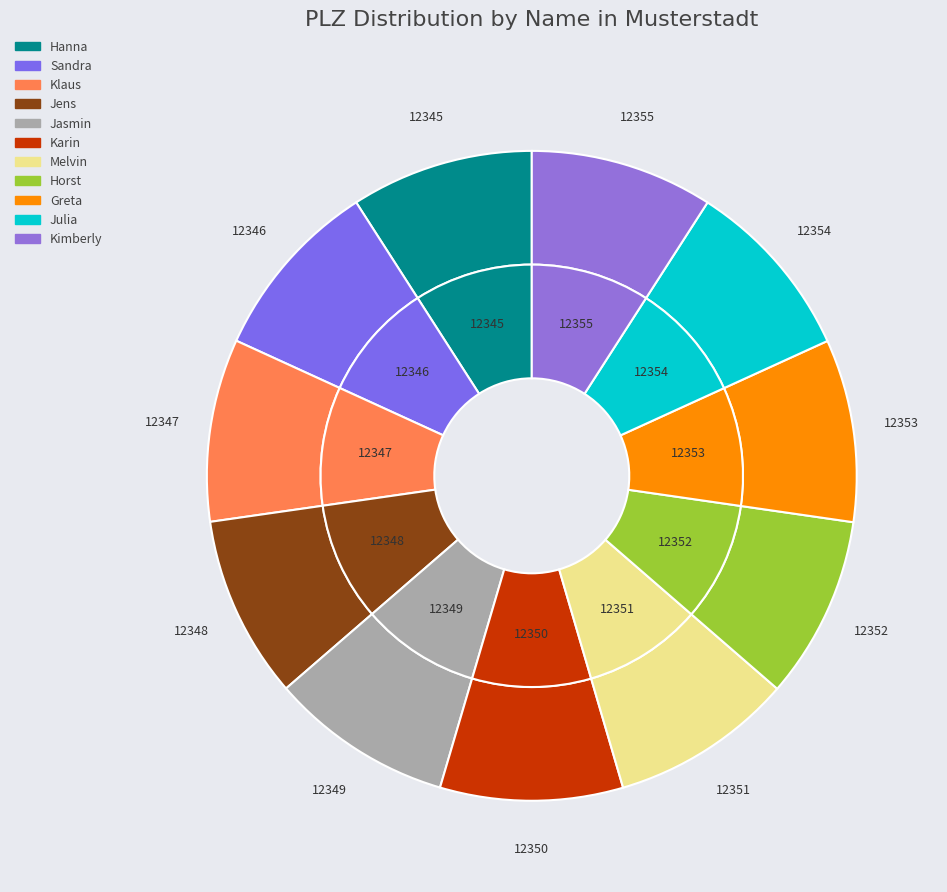

The Sandra slice represents 9% of the pie. True or false?

True